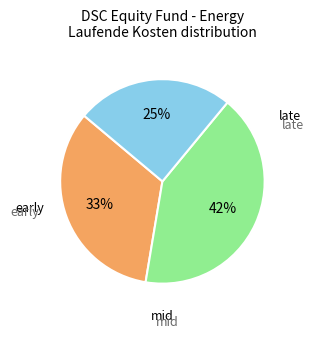

Does any single category account for the majority?

No